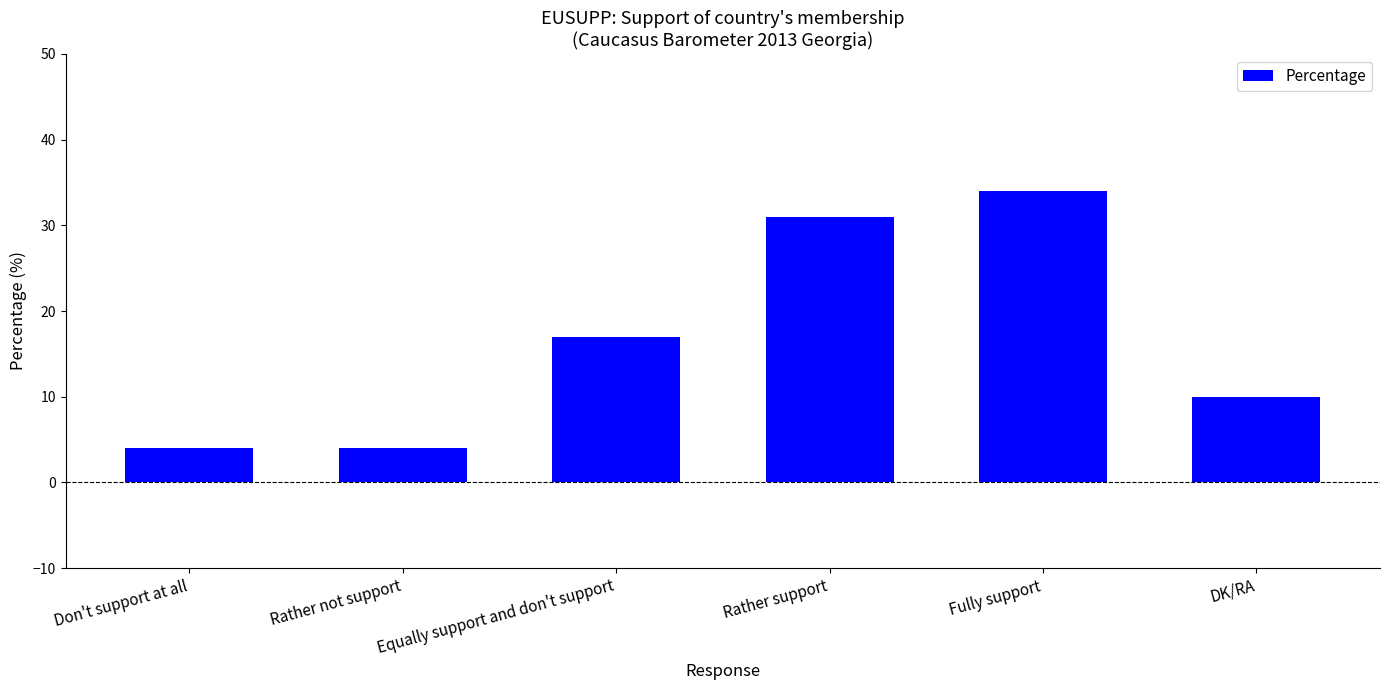

Between Fully support and Don't support at all, which is larger?

Fully support